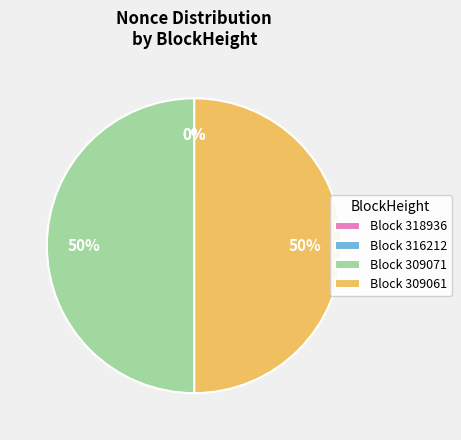

To the nearest percent, what percentage of the pie is Block 309071?

50%